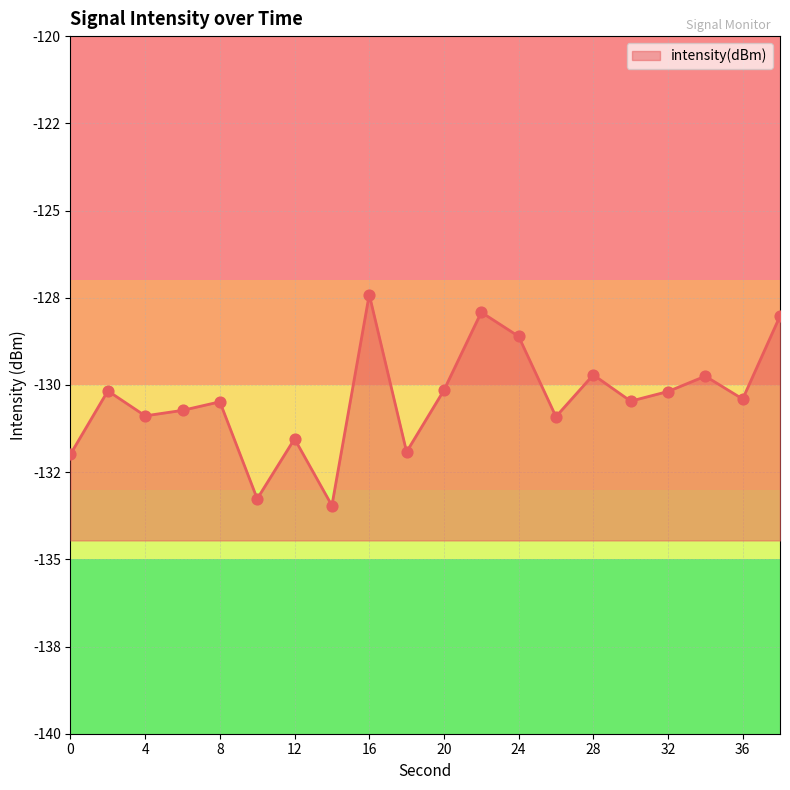

What is the change in value from 24 to 38?

+0.6